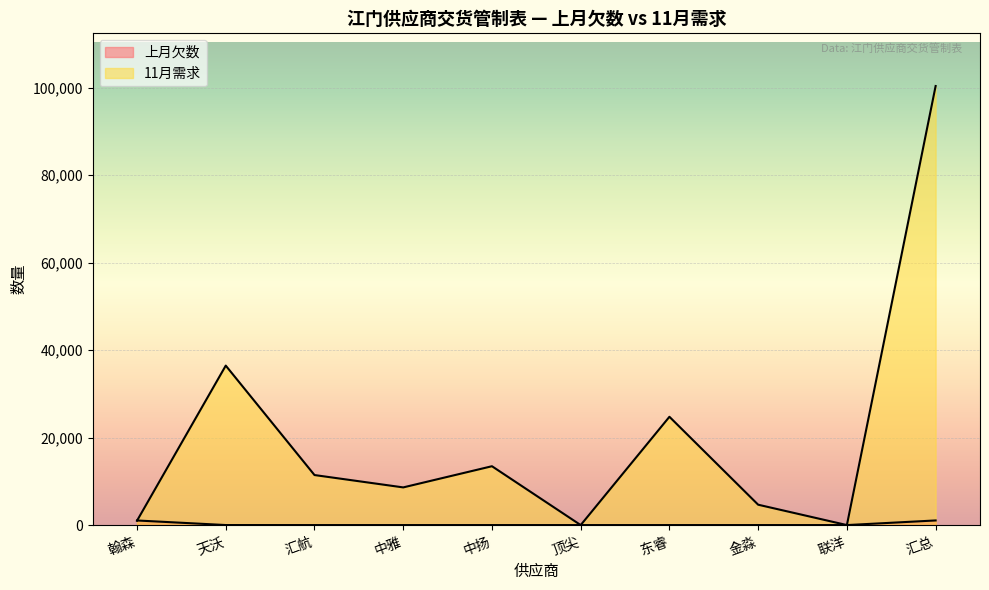

What is the label of the 1st point from the left?

翰森